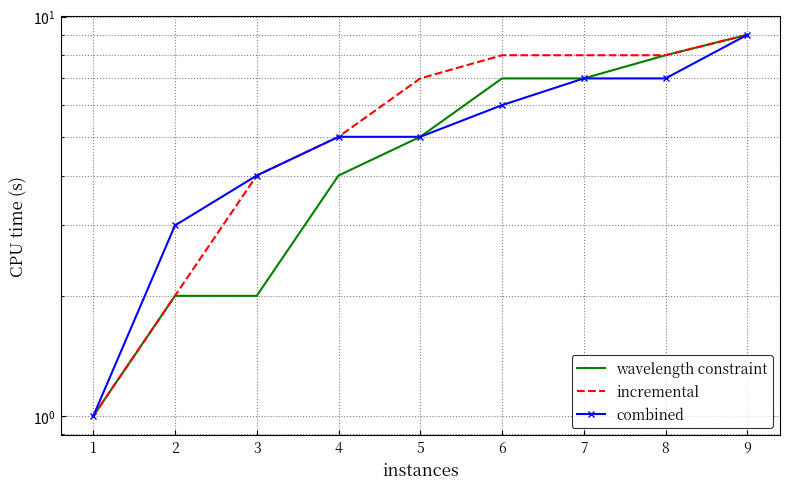

Reading left to right, extract all data points from this chart.

wavelength constraint: 1=1	2=2	3=2	4=4	5=5	6=7	7=7	8=8	9=9
incremental: 1=1	2=2	3=4	4=5	5=7	6=8	7=8	8=8	9=9
combined: 1=1	2=3	3=4	4=5	5=5	6=6	7=7	8=7	9=9